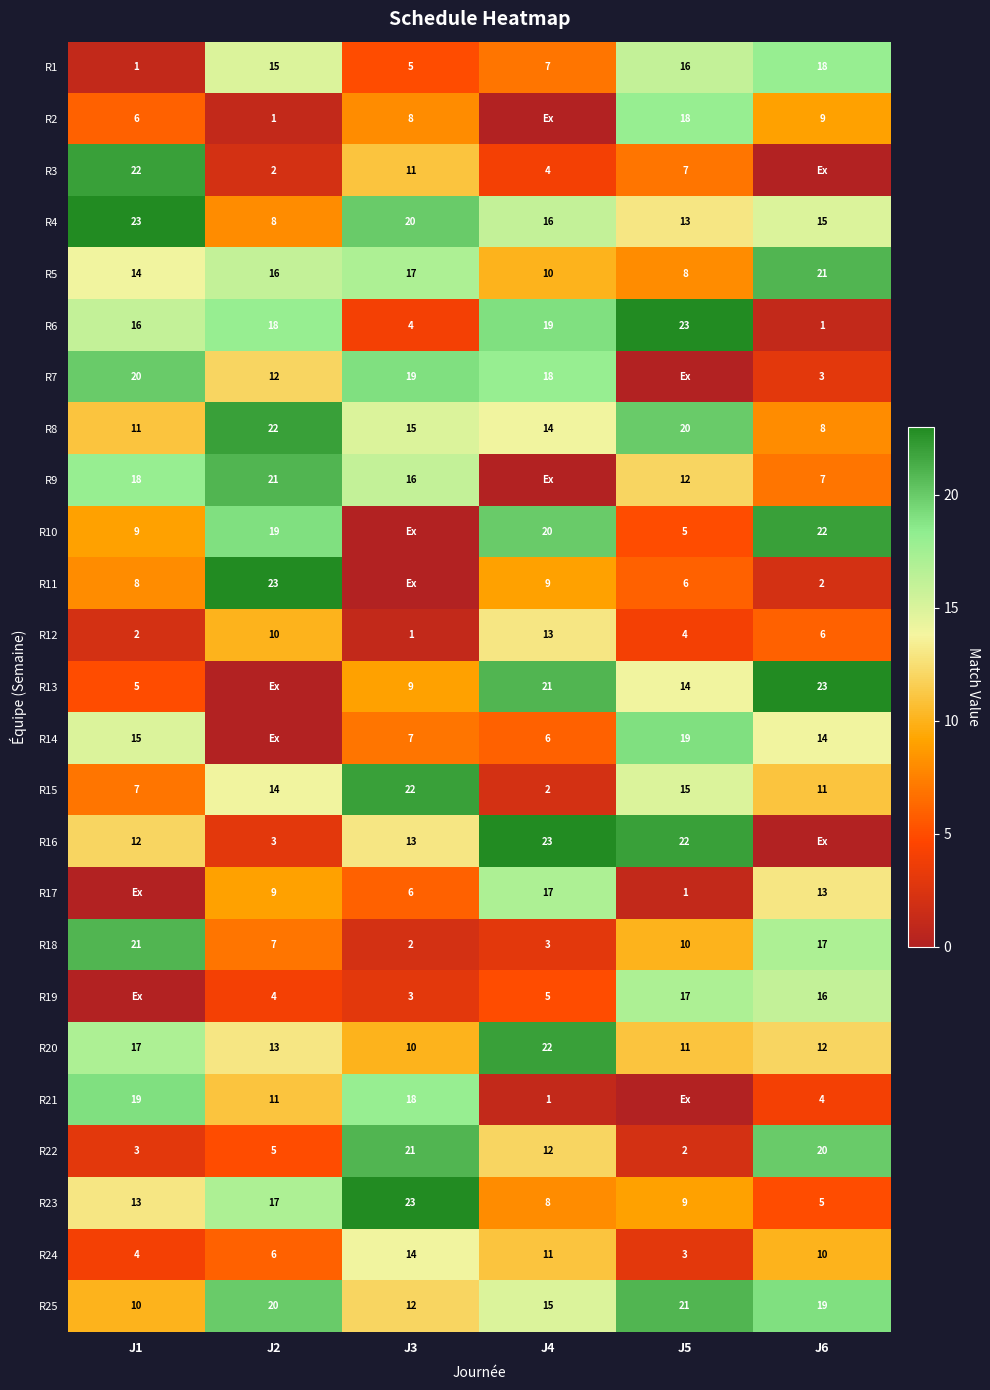

At which category is the sum across all series the highest?

J1